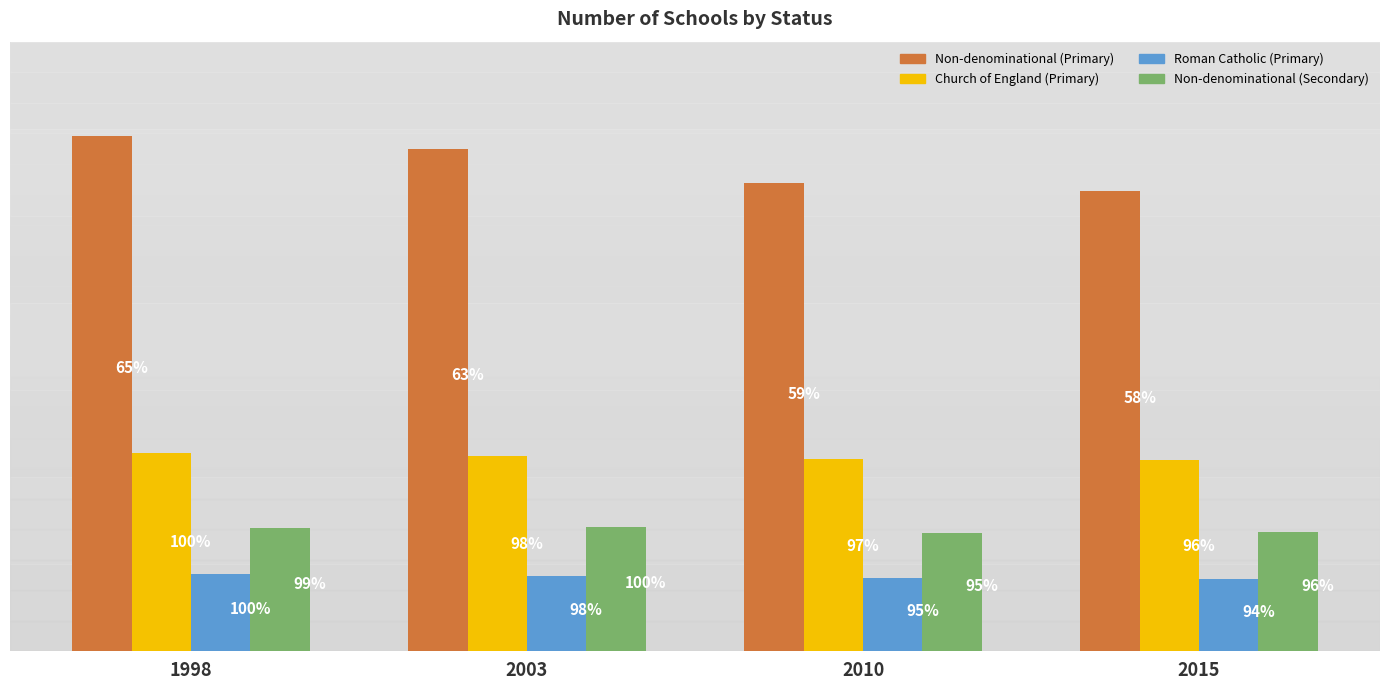

Is it true that Roman Catholic (Primary) equals 1681 at 2010?

True